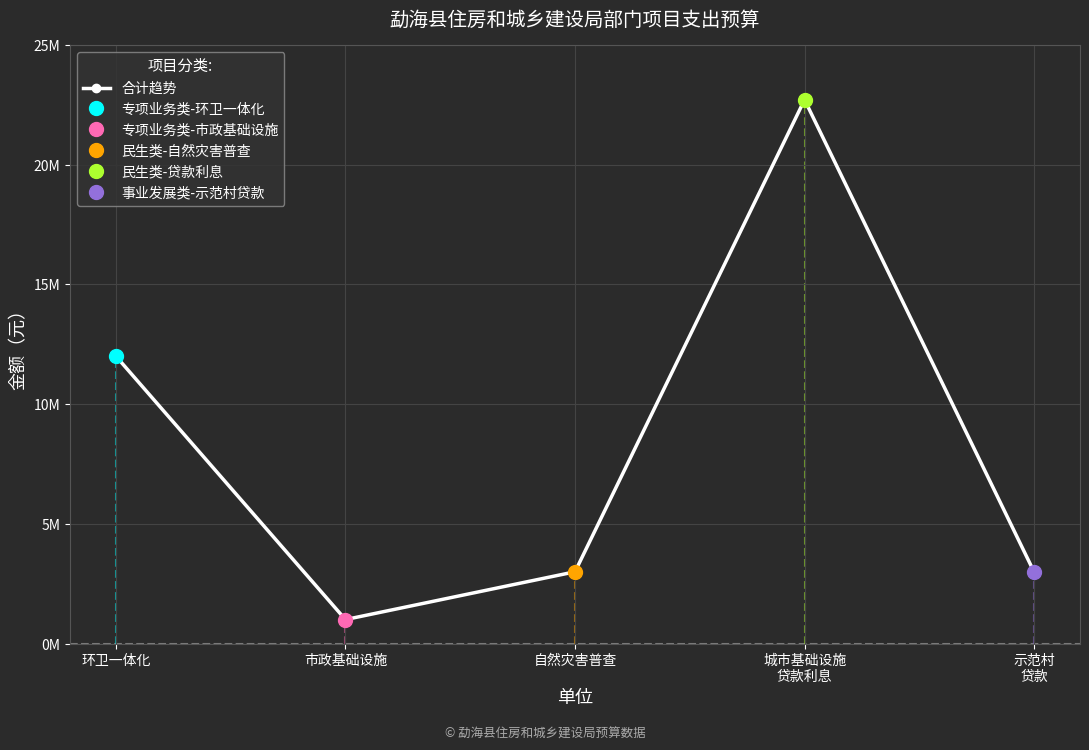

Reading right to left, extract all data points from this chart.

示范村
贷款=2988600	城市基础设施
贷款利息=22710000	自然灾害普查=2996500	市政基础设施=1000000	环卫一体化=12000000